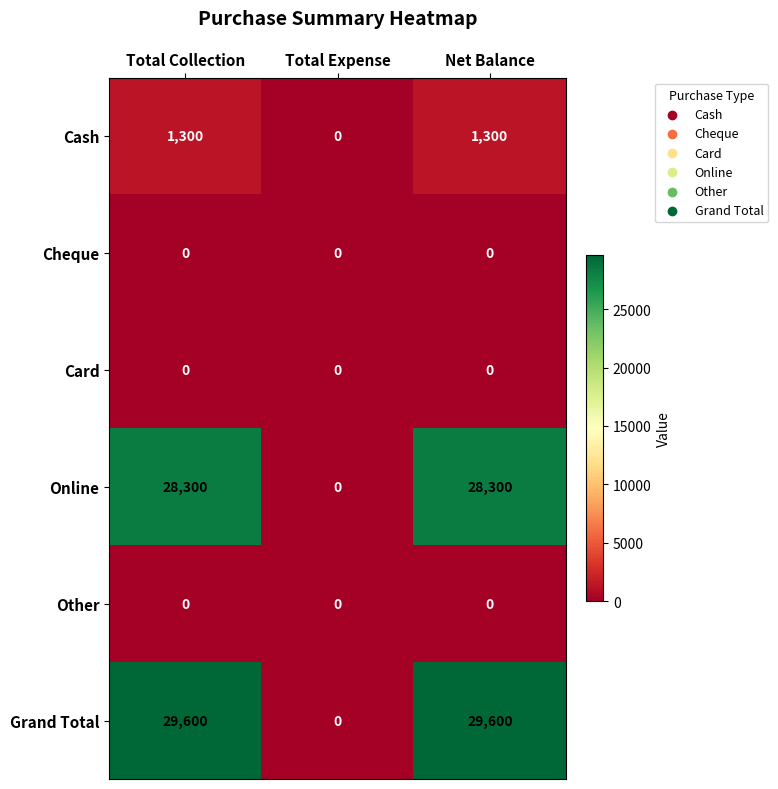

What is the total value across all series at Total Collection?

59200